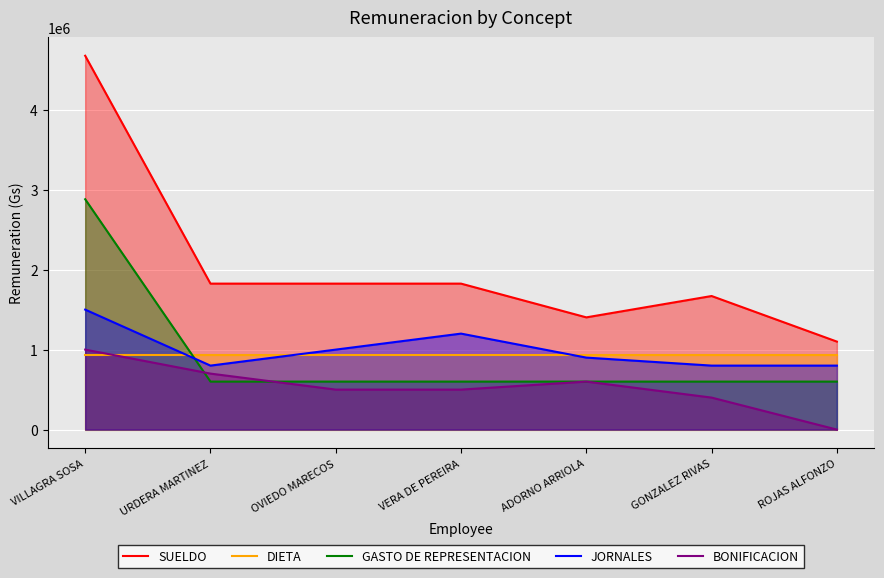

What position from the right is ROJAS ALFONZO?

1